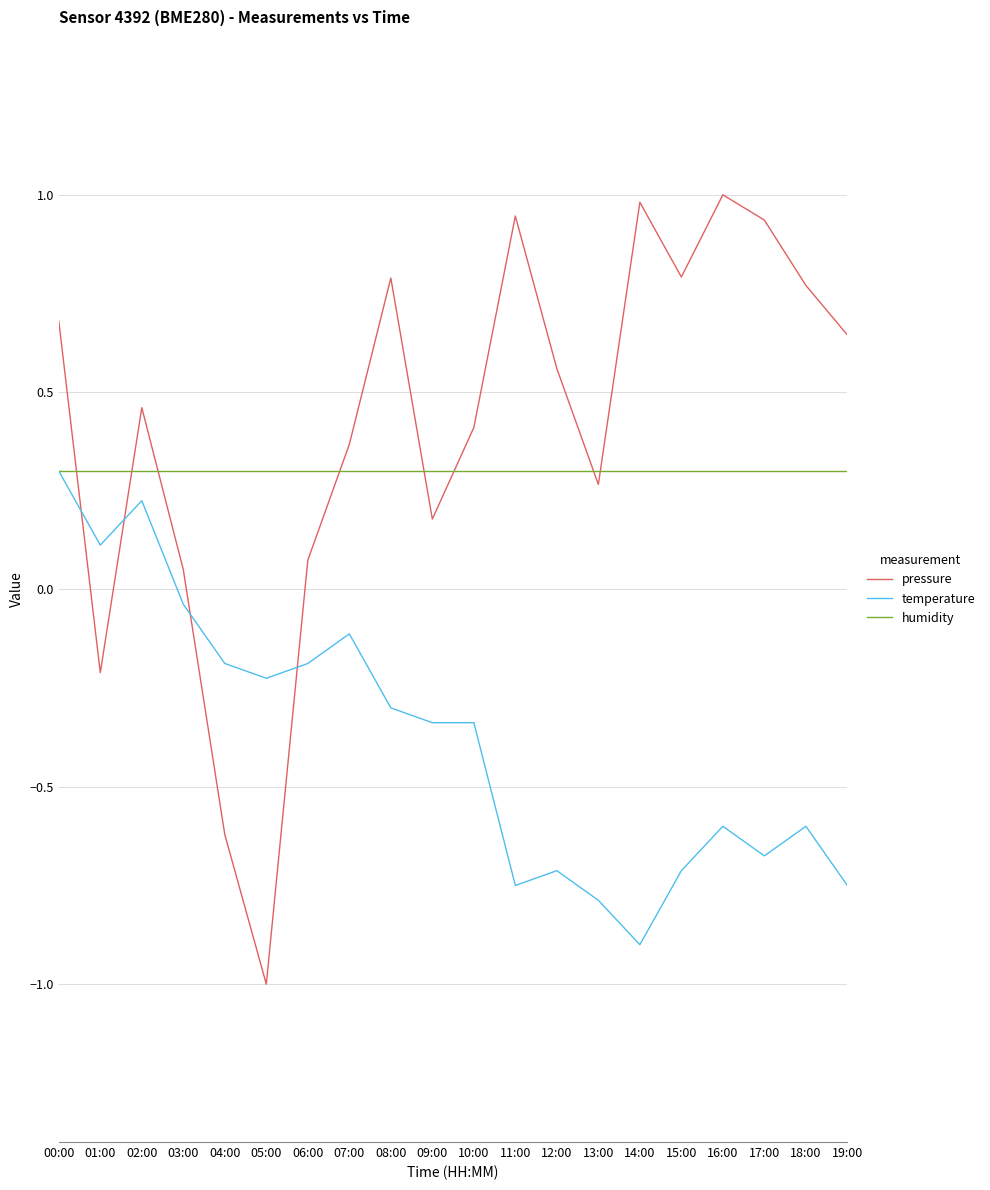

How many intersections are there between pressure and temperature?

4